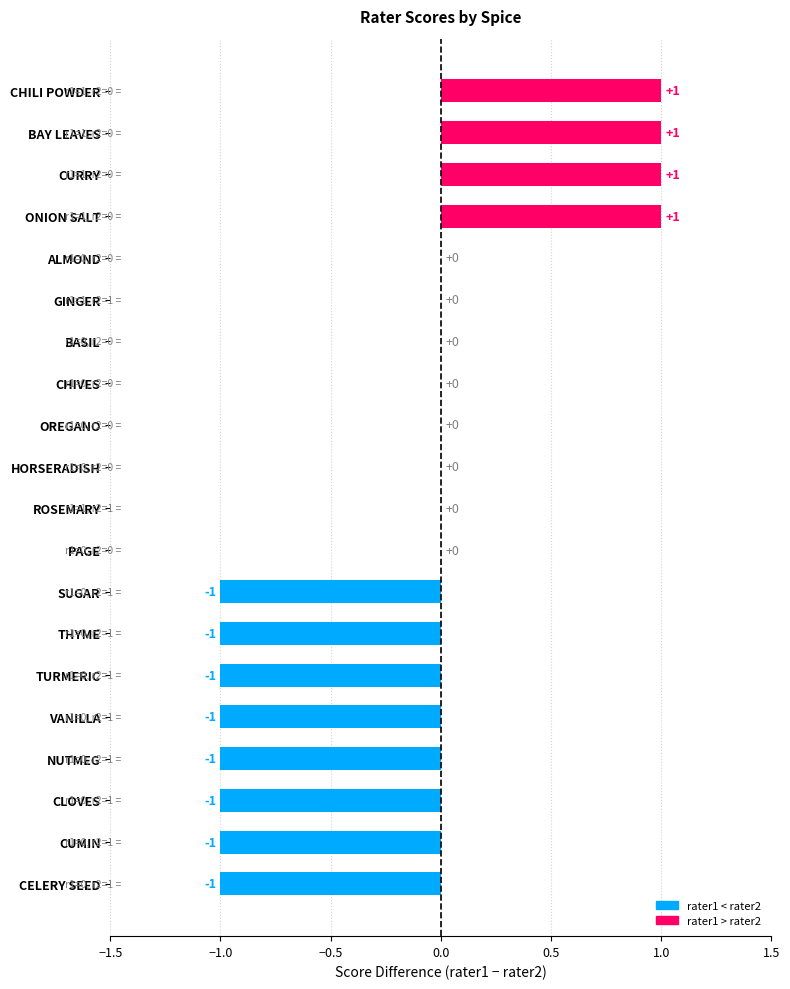

Which has a higher value, ROSEMARY or VANILLA?

ROSEMARY